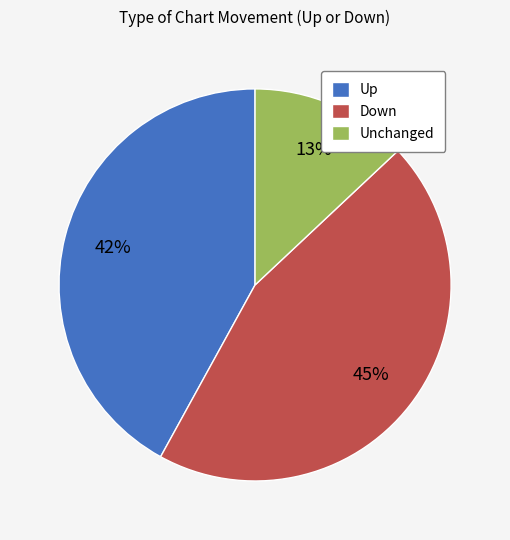

Between Up and Unchanged, which is larger?

Up